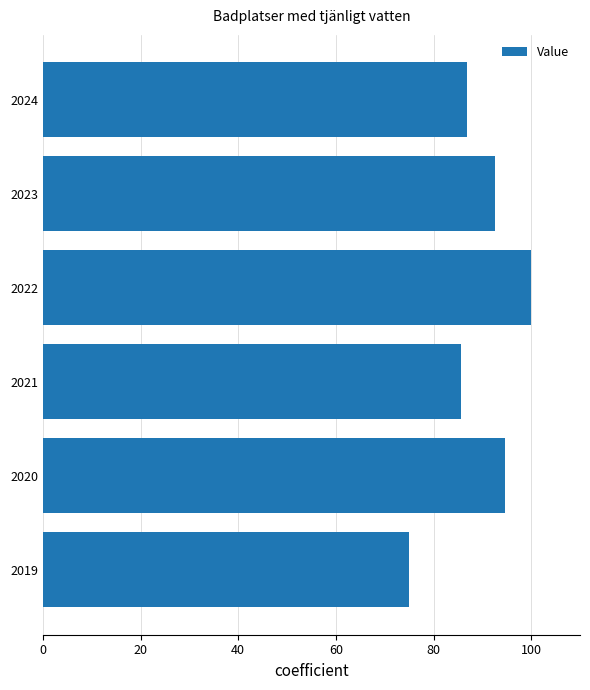

Where is the data nearest to the value 87?

2024